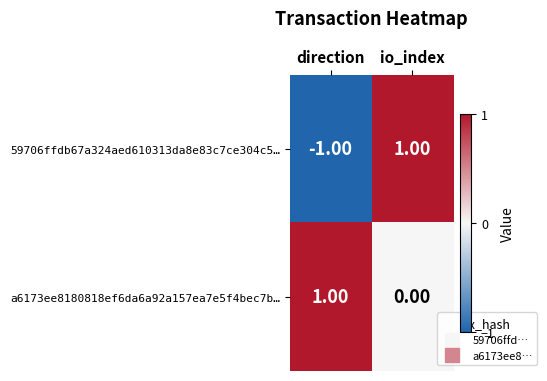

At io_index, list the series in order from largest to smallest.

59706ffdb67a324aed610313da8e83c7ce304c5…, a6173ee8180818ef6da6a92a157ea7e5f4bec7b…